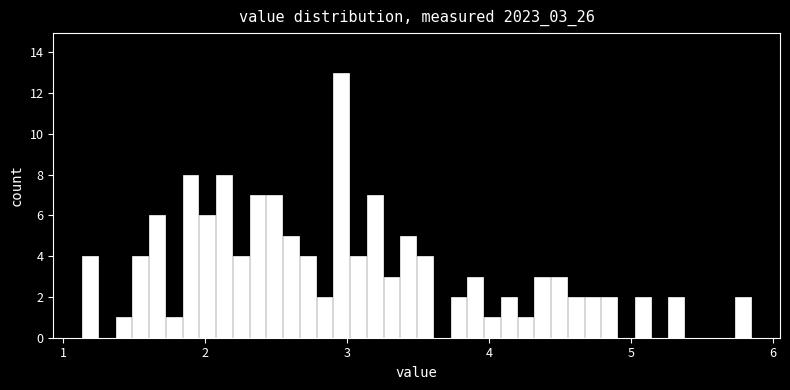

Read against the x-axis, roughly where is the centre of the tallest bar?

3.0